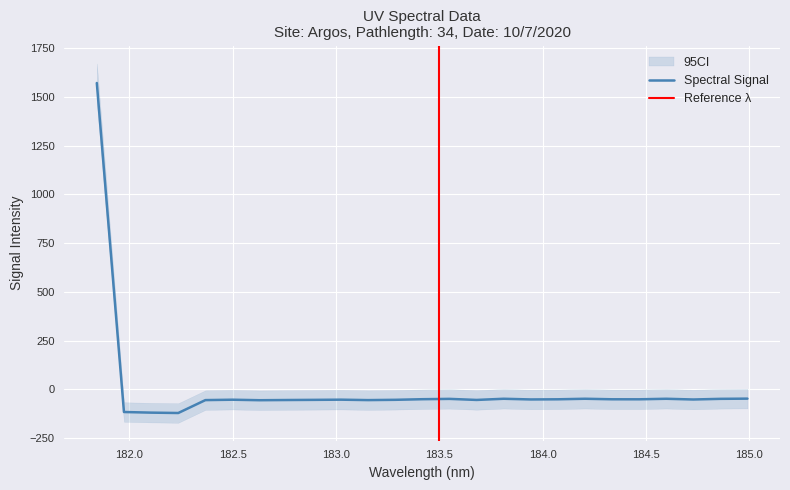

Reading right to left, what are all the values shown in this chart?

184.9911297472=-48.0	184.8600909338=-49.1	184.7290361848=-52.4	184.5979655002=-48.7	184.46687888=-51.4	184.3357763242=-51.3	184.2046578328=-48.7	184.0735234058=-51.4	183.9423730432=-52.2	183.811206745=-48.7	183.6800245112=-54.7	183.5488263418=-49.3	183.4176122368=-51.0	183.2863821962=-54.1	183.15513622=-55.5	183.0238743082=-53.3	182.8925964608=-54.3	182.7613026778=-55.1	182.6299929592=-56.1	182.498667305=-53.5	182.3673257152=-55.5	182.2359681898=-121.7	182.1045947288=-119.8	181.9732053322=-116.6	181.8418=1570.7